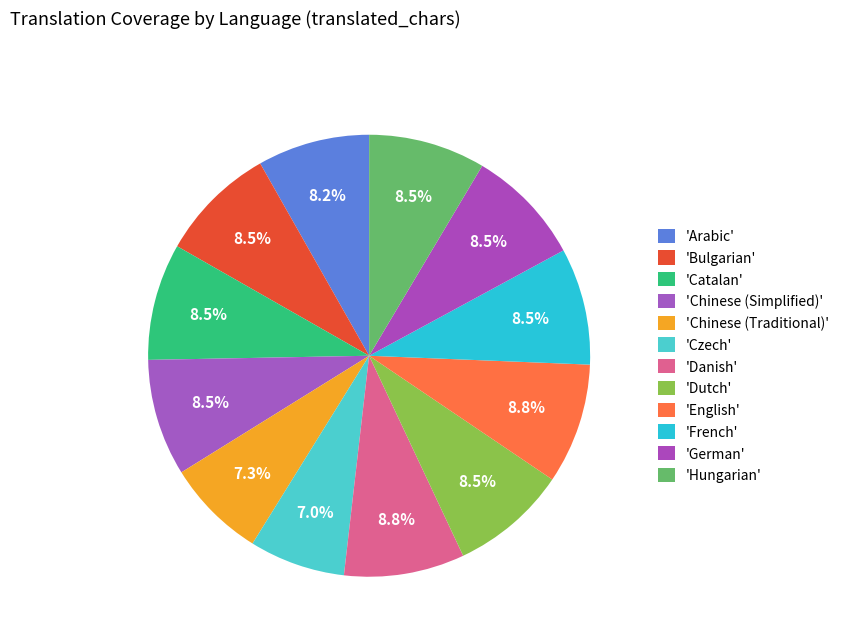

Count the number of slices in the pie.

12